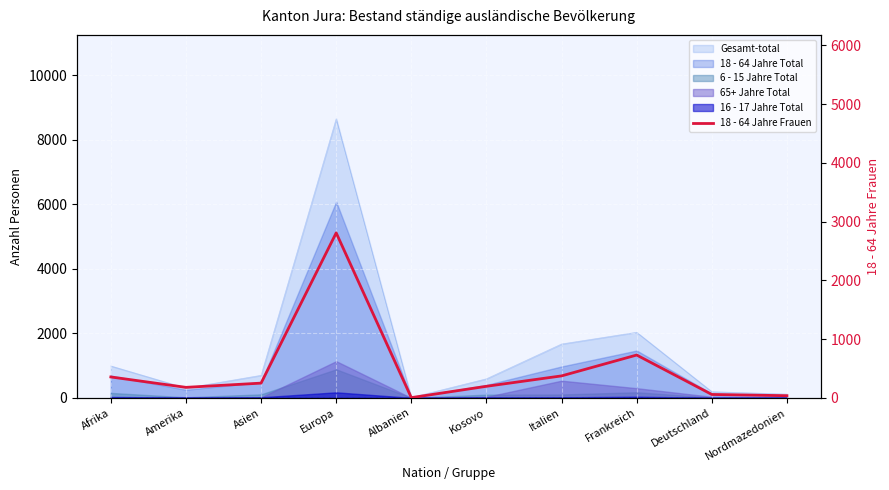

Does the chart display data point markers on the line(s)?

No